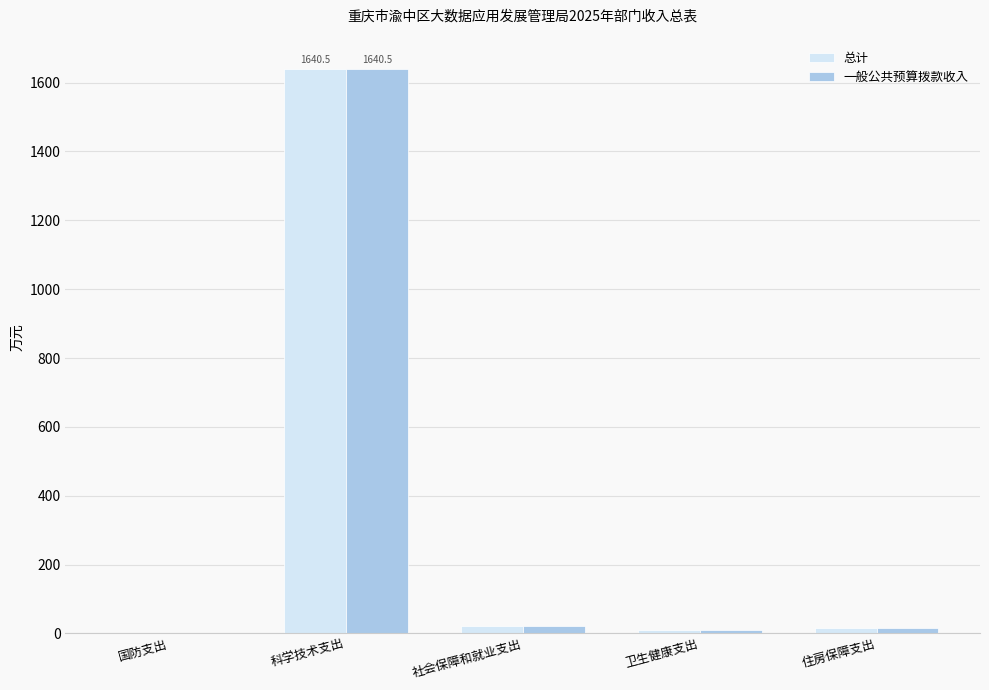

At which category is the sum across all series the highest?

科学技术支出